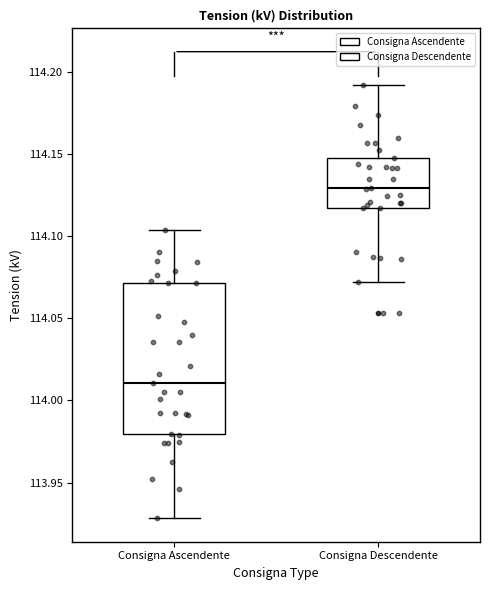

Which box is the tallest, from its lower edge to its upper edge?

Consigna Ascendente